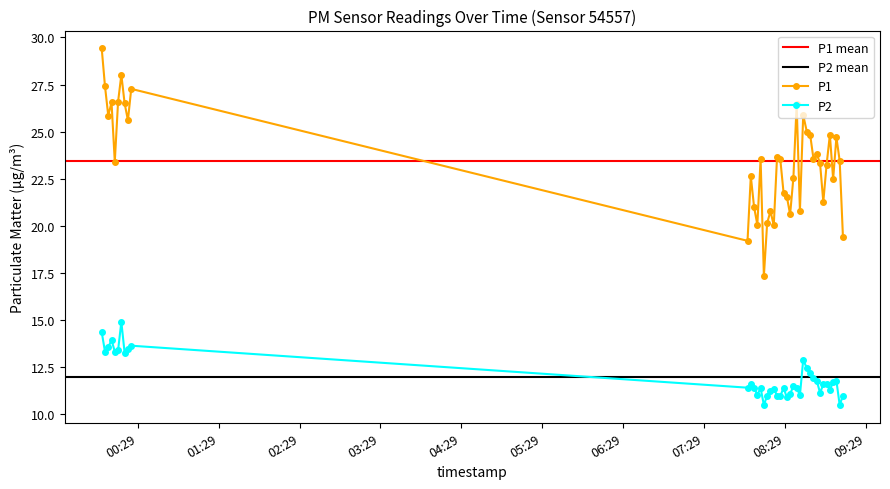

True or false: P2 has more than 1 points higher than both neighbors.

True